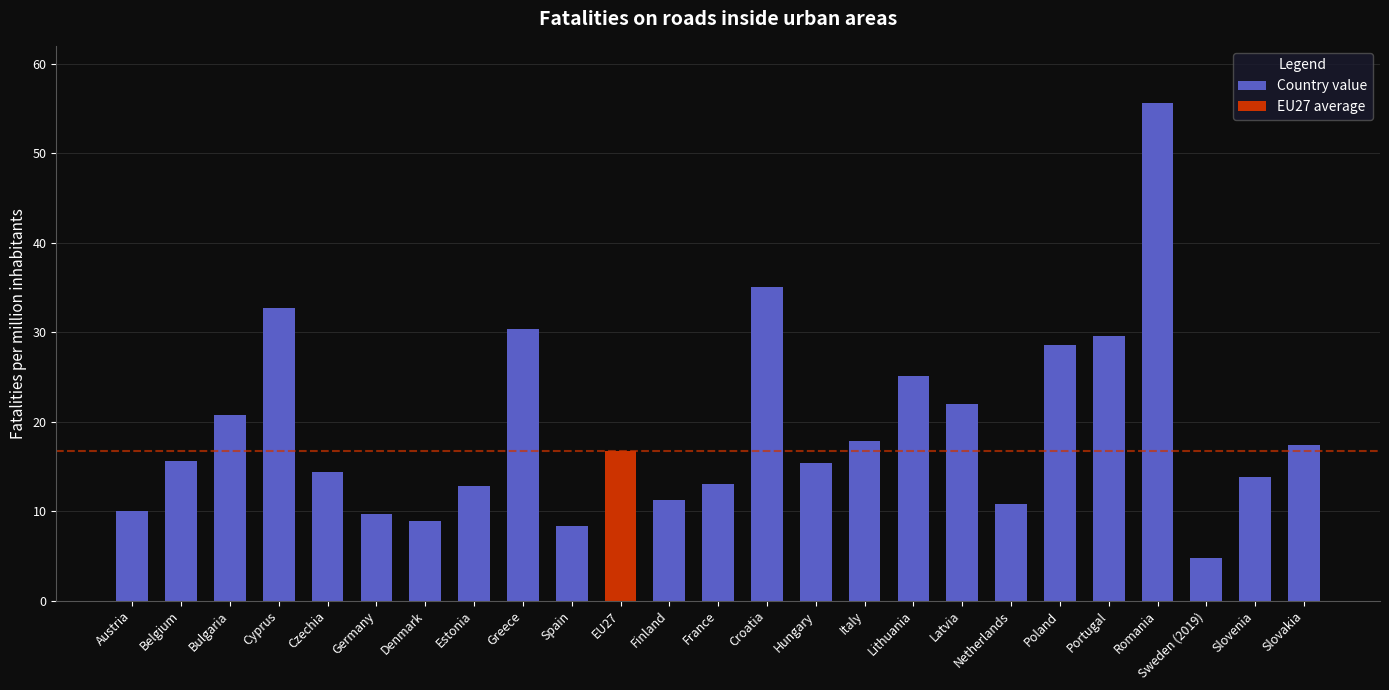

At which label does the data first exceed 15?

Belgium